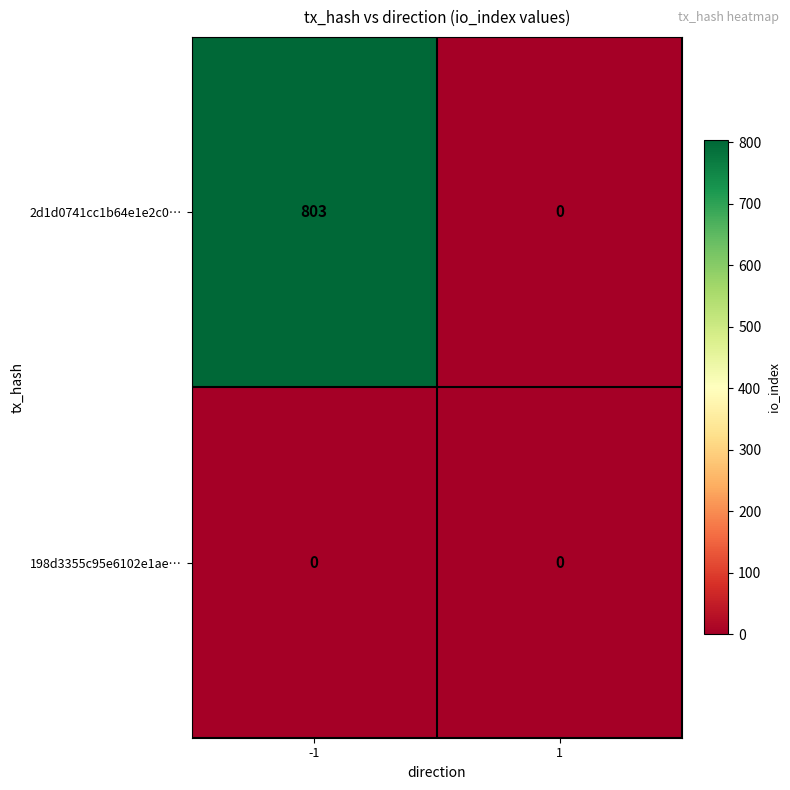

Reading left to right, transcribe all the data shown in this chart.

2d1d0741cc1b64e1e2c0…: 803	0
198d3355c95e6102e1ae…: 0	0